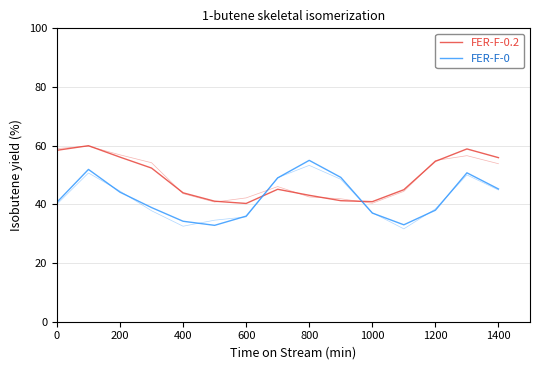

What is the value of the FER-F-0.2 point at the 1st from the left?

58.4